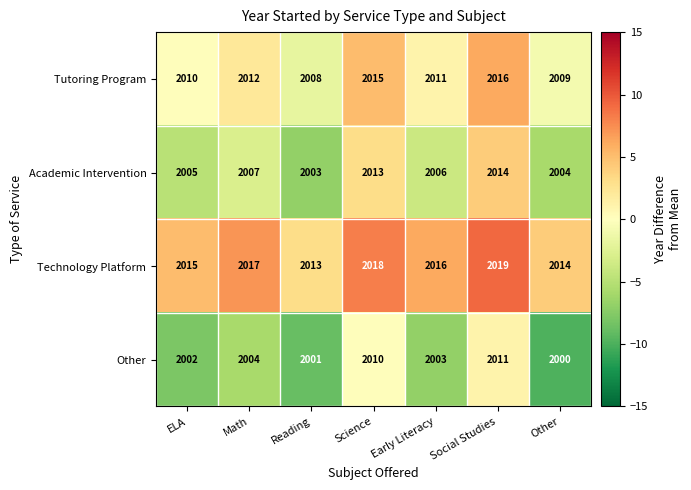

Reading left to right, what are all the values shown in this chart?

Tutoring Program: ELA=2010	Math=2012	Reading=2008	Science=2015	Early Literacy=2011	Social Studies=2016	Other=2009
Academic Intervention: ELA=2005	Math=2007	Reading=2003	Science=2013	Early Literacy=2006	Social Studies=2014	Other=2004
Technology Platform: ELA=2015	Math=2017	Reading=2013	Science=2018	Early Literacy=2016	Social Studies=2019	Other=2014
Other: ELA=2002	Math=2004	Reading=2001	Science=2010	Early Literacy=2003	Social Studies=2011	Other=2000